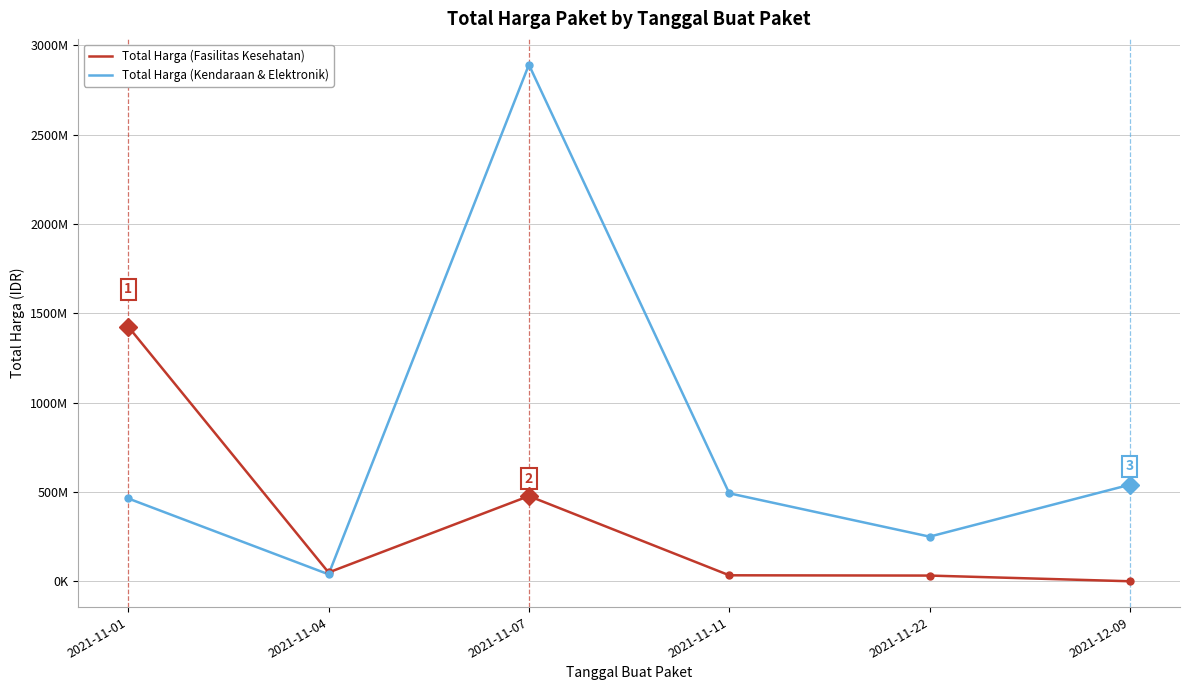

What are all the series names shown in the legend?

Total Harga (Fasilitas Kesehatan), Total Harga (Kendaraan & Elektronik)